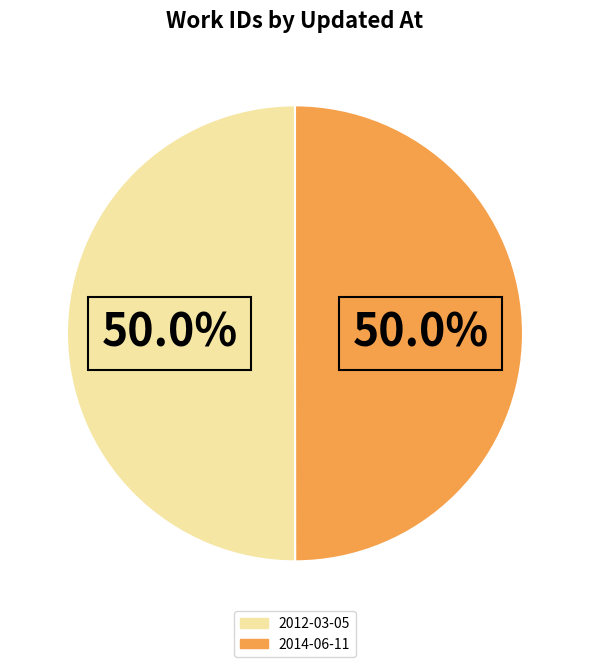

What is the ratio of the value at 2014-06-11 to the value at 2012-03-05?

1.0